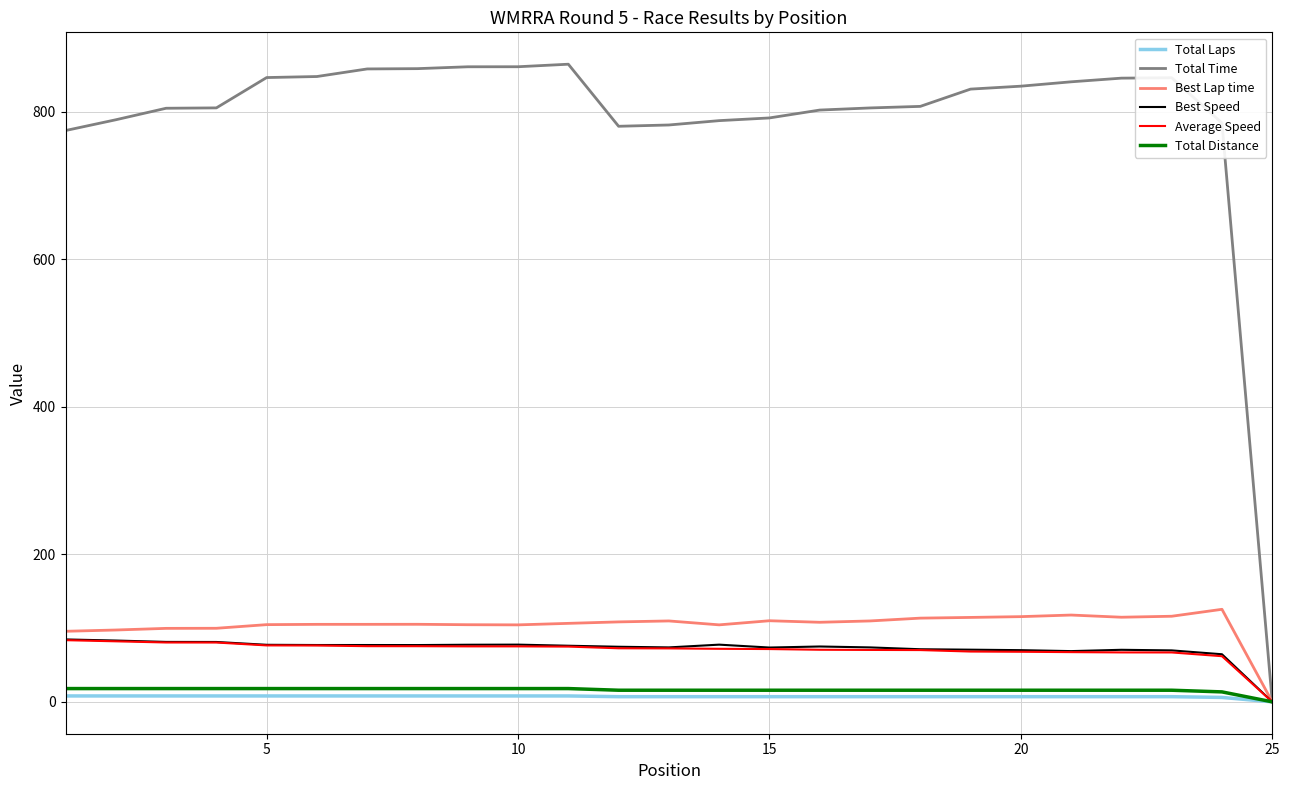

Which series has the largest total across all categories?

Total Time